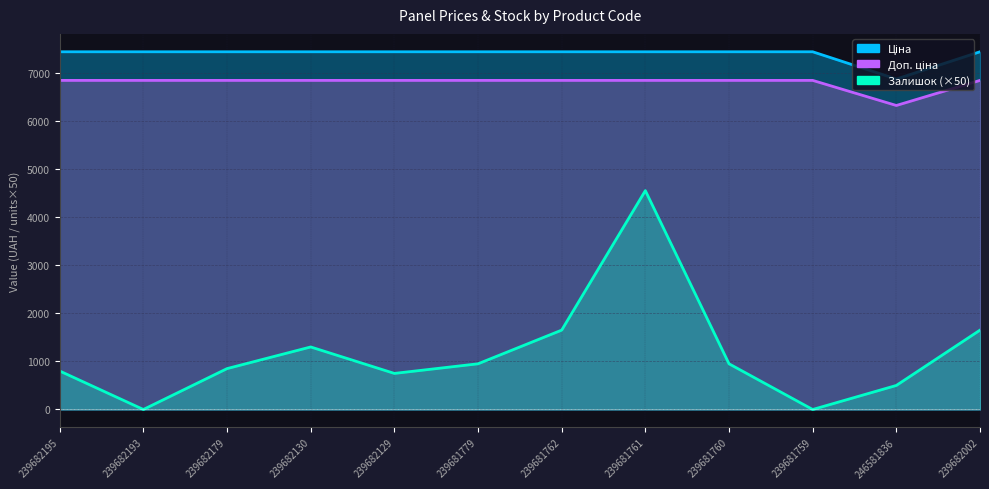

True or false: Доп. ціна has more than 2 points higher than both neighbors.

False